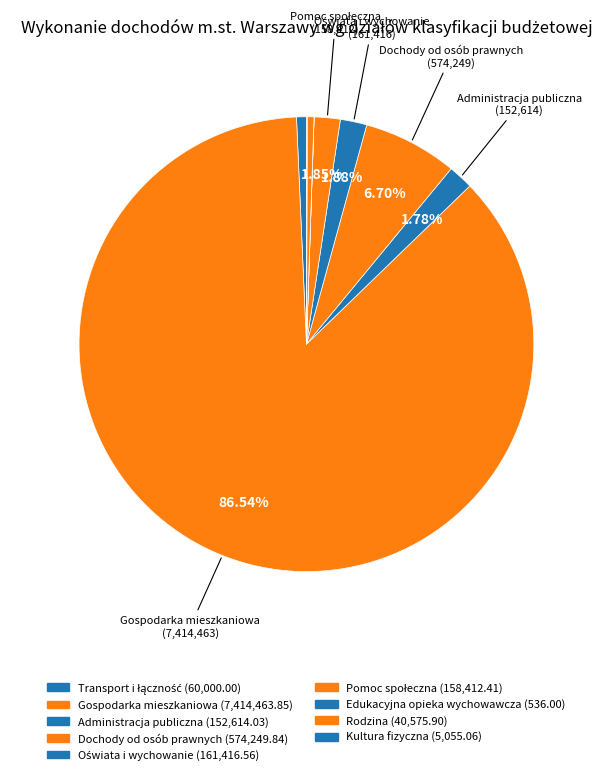

True or false: Kultura fizyczna accounts for 0% of the total.

True